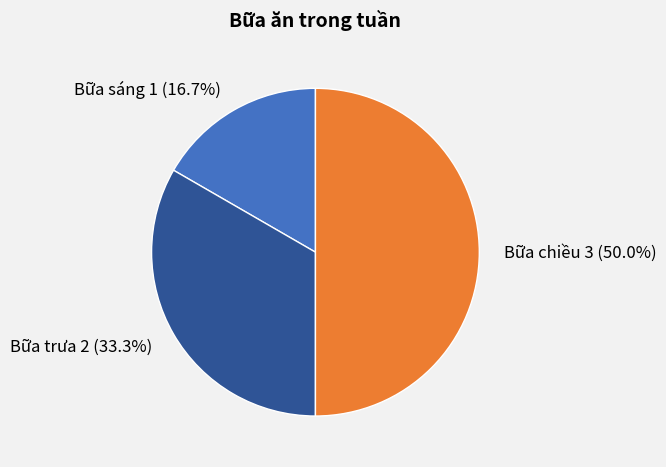

To the nearest percent, what portion does Bữa sáng represent?

17%